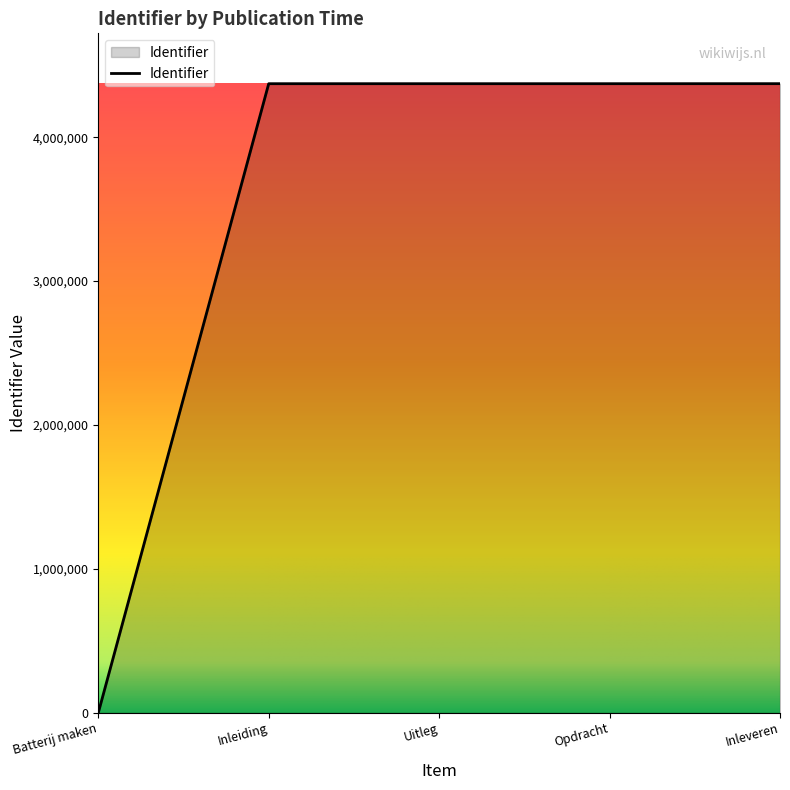

What is the difference between the maximum and minimum values?

4371936